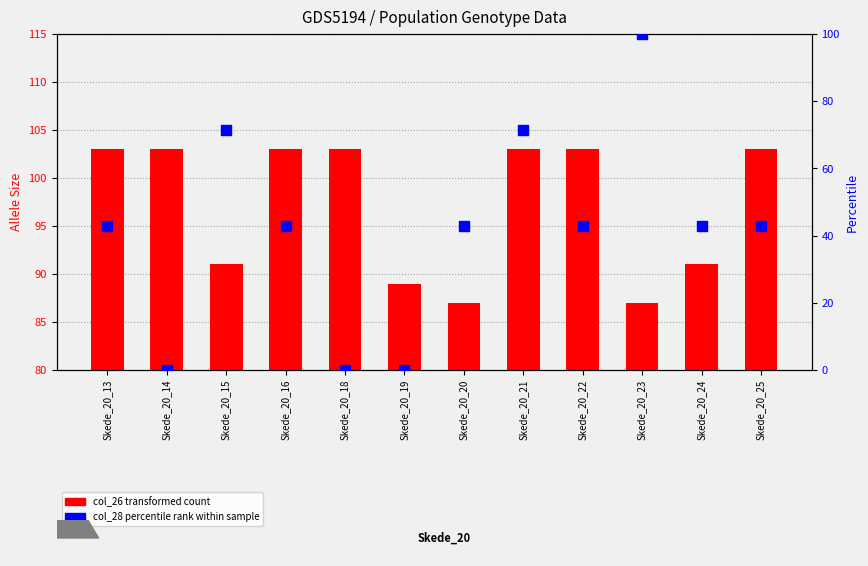

Which series contains the highest Y value?

col_26 (transformed count)